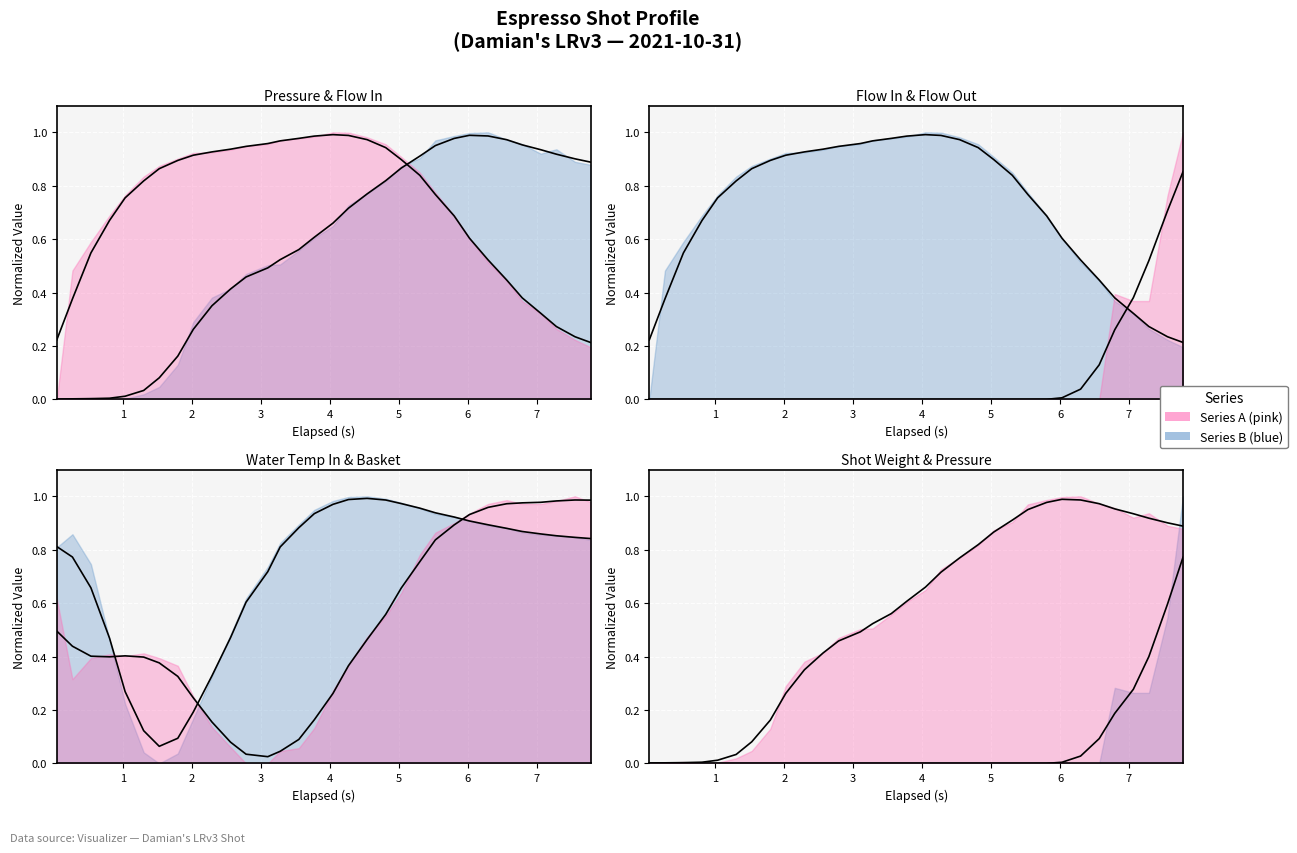

How many values in flow_out are above zero?

10